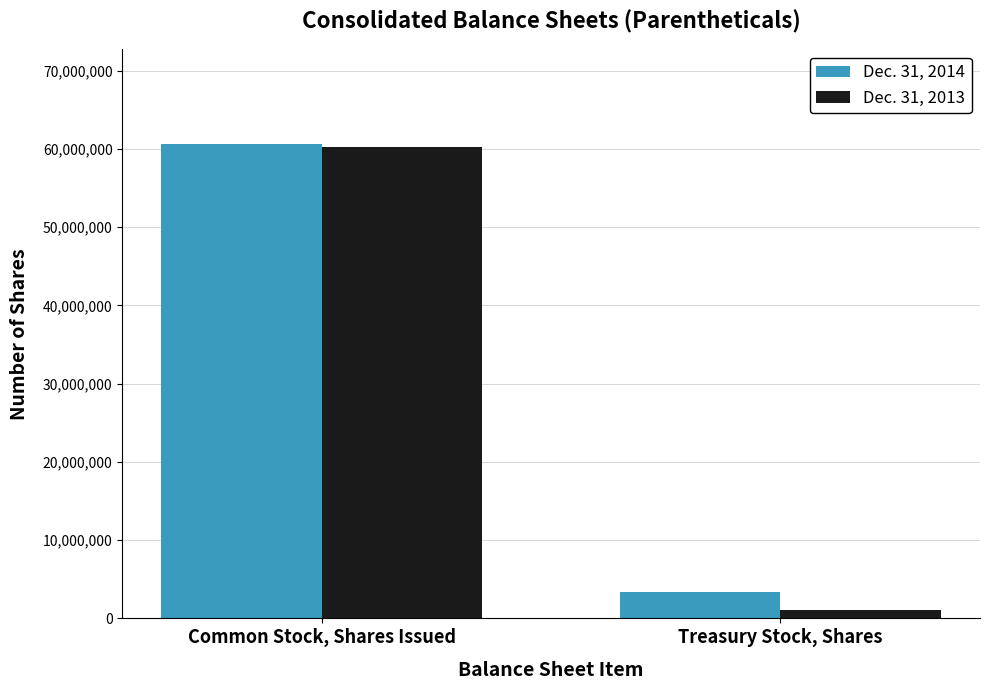

Reading right to left, transcribe all the data shown in this chart.

Dec. 31, 2014: Treasury Stock, Shares=3365561	Common Stock, Shares Issued=60637525
Dec. 31, 2013: Treasury Stock, Shares=1000000	Common Stock, Shares Issued=60229107